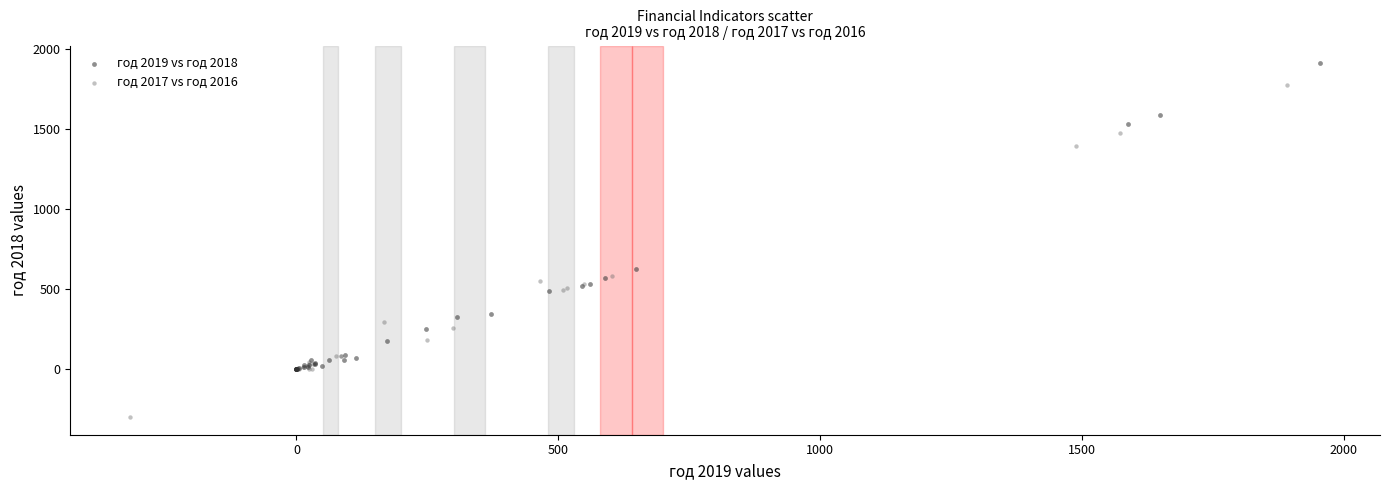

Which series reaches the minimum Y coordinate?

год 2017 vs год 2016